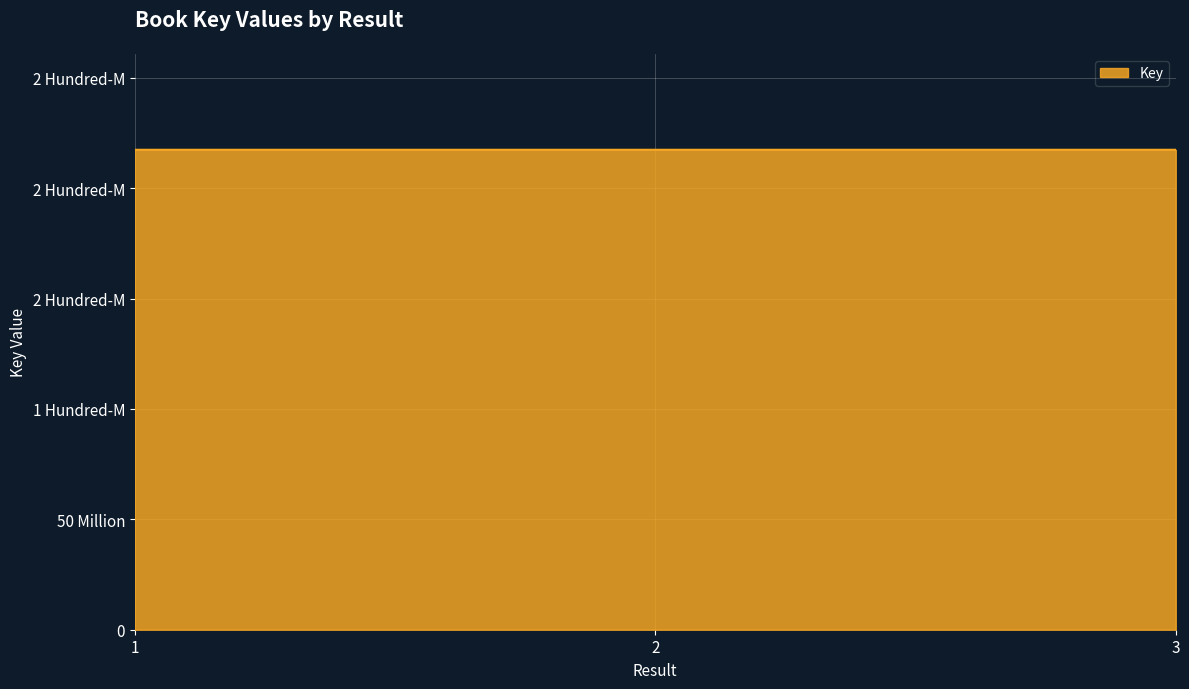

Between 3 and 2, which is larger?

2